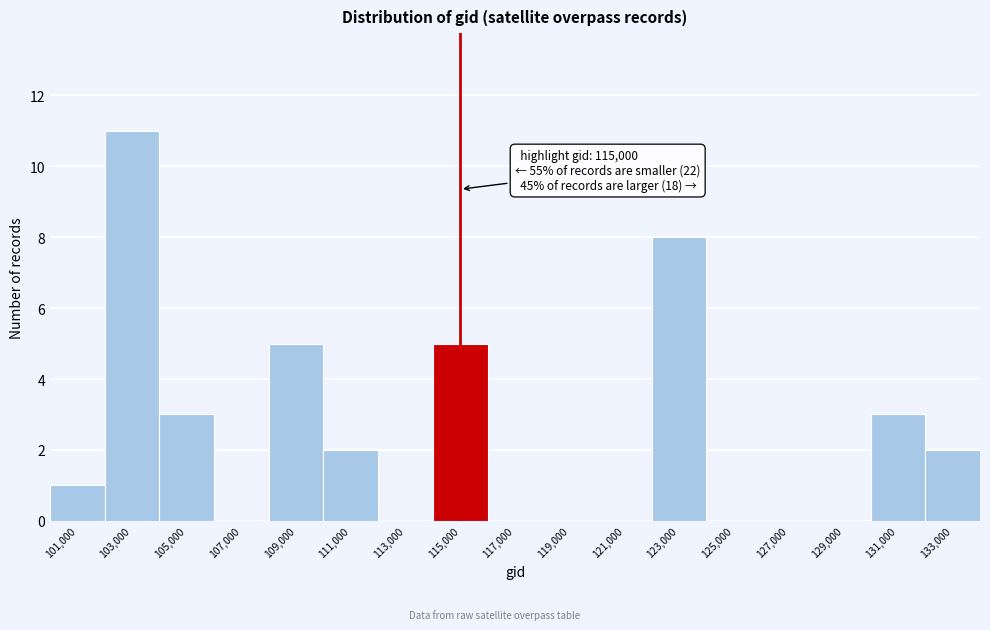

Which range on the x-axis has the tallest bar?

102000 to 104000